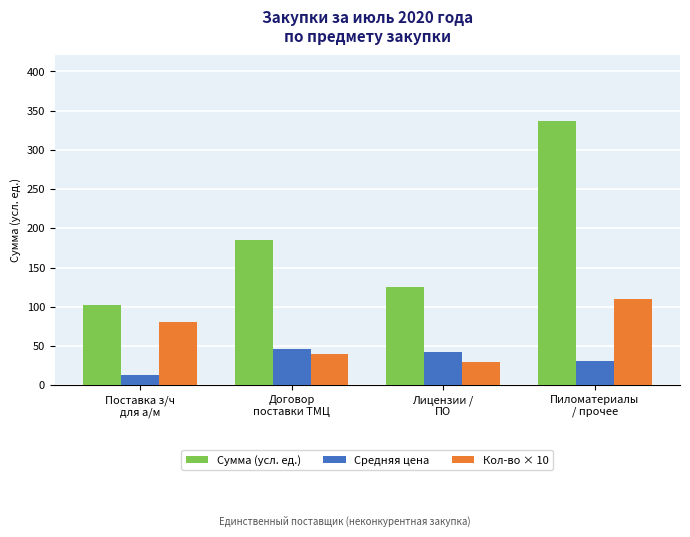

List the series in order of their peak value, highest first.

Сумма (усл. ед.), Кол-во × 10, Средняя цена